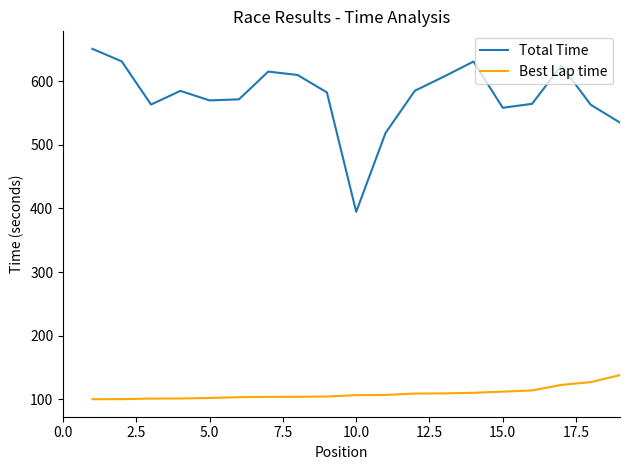

What are all the series names shown in the legend?

Total Time, Best Lap time